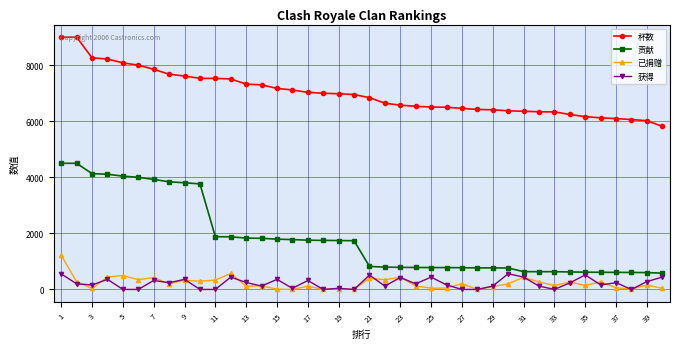

At how many categories does at least one series exceed 1611?

40